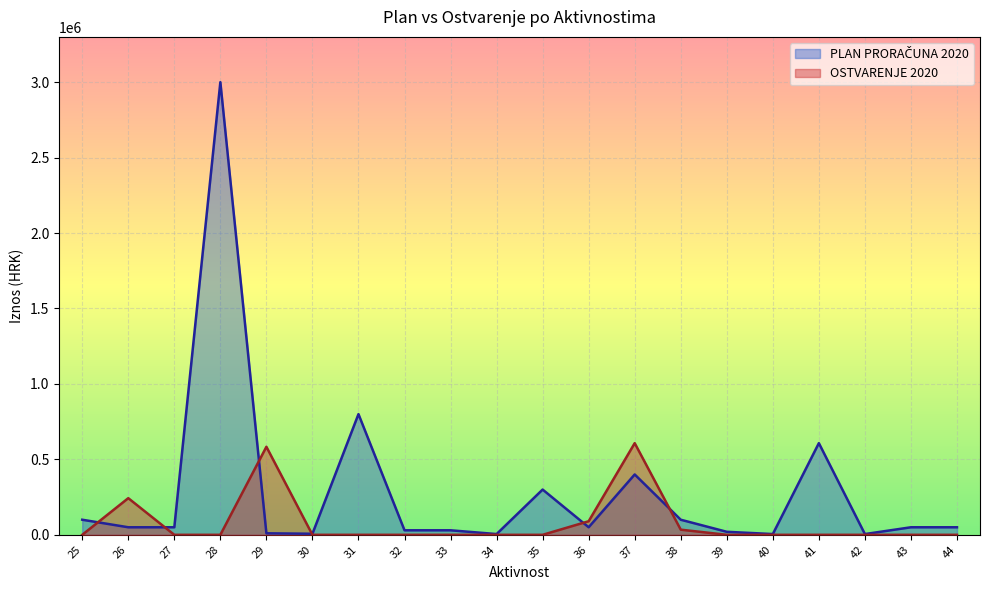

Between 28 and 37, which series saw the biggest shift?

PLAN PRORAČUNA 2020